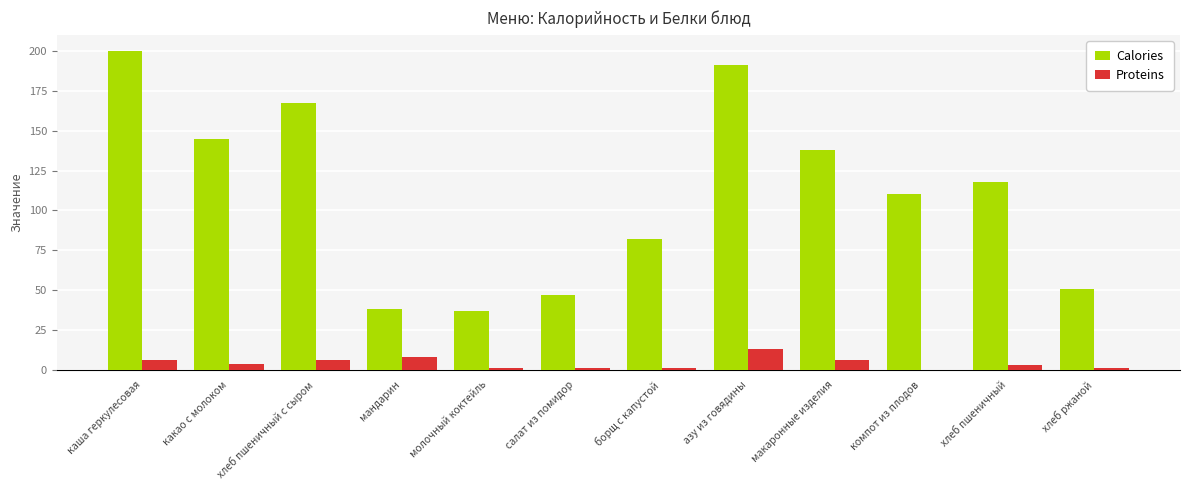

How many values in Proteins are above zero?

11